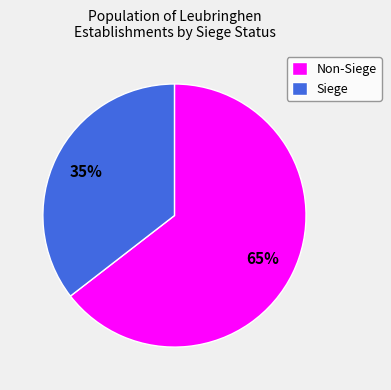

Between Siege and Non-Siege, which is larger?

Non-Siege